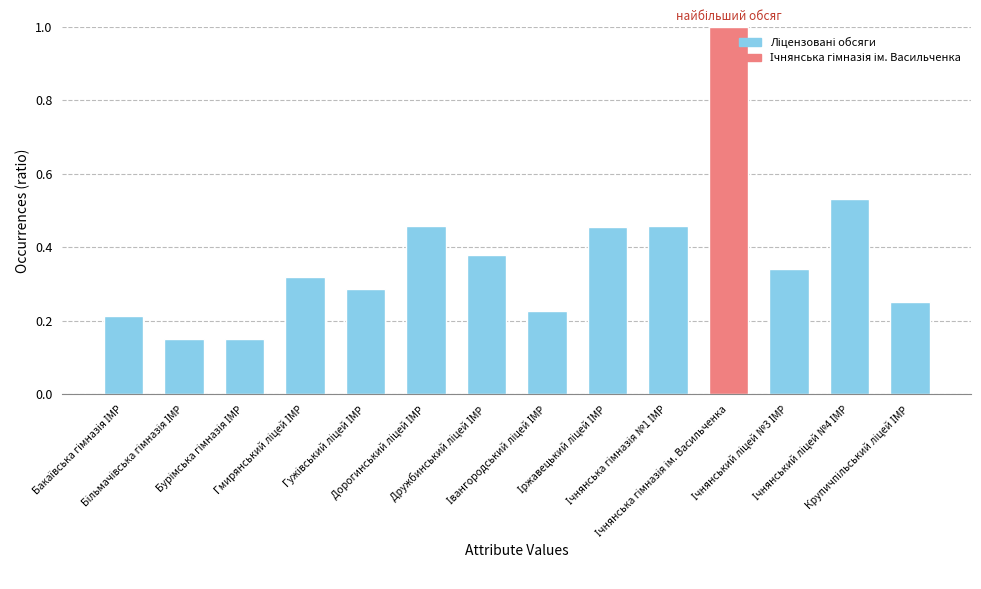

What is the difference between the maximum and minimum values?

0.8